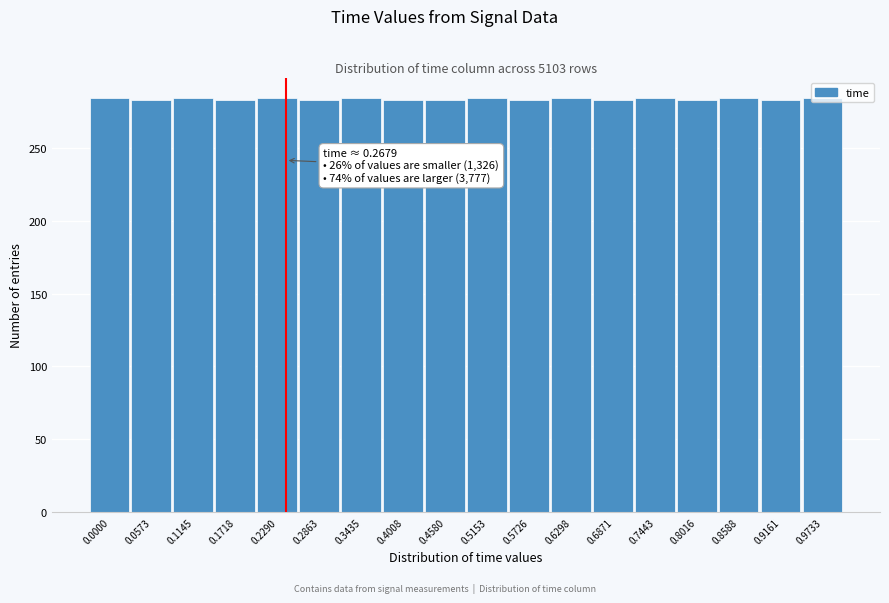

What is the value of the 10th bar from the left?

284